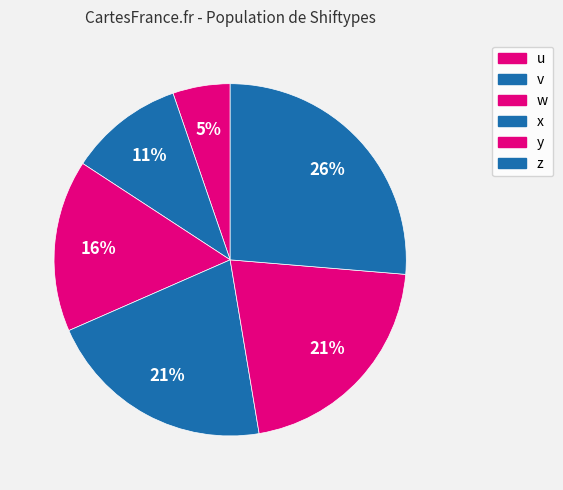

How many segments does this pie chart have?

6